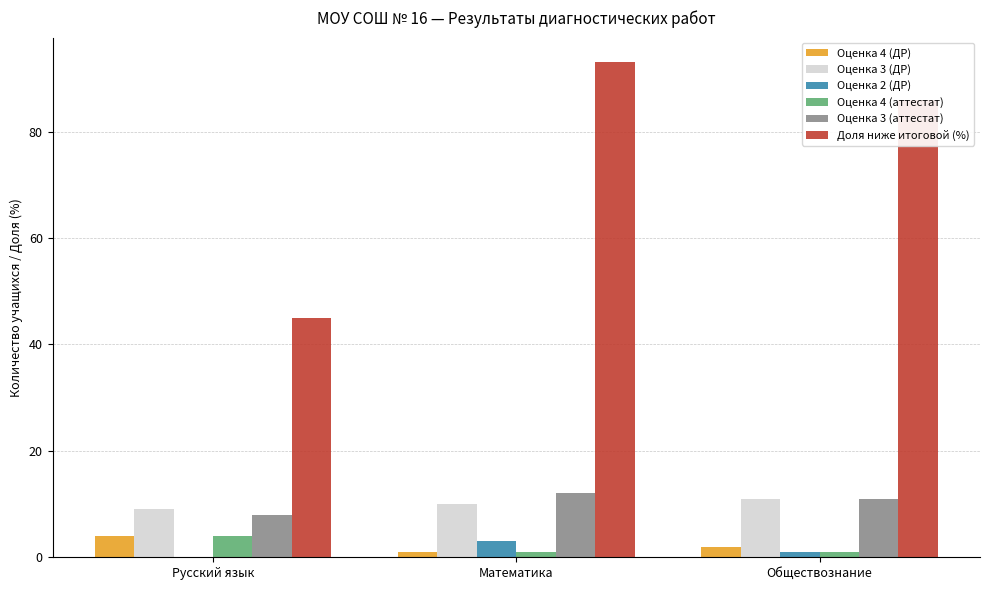

How many groups of bars are there?

3